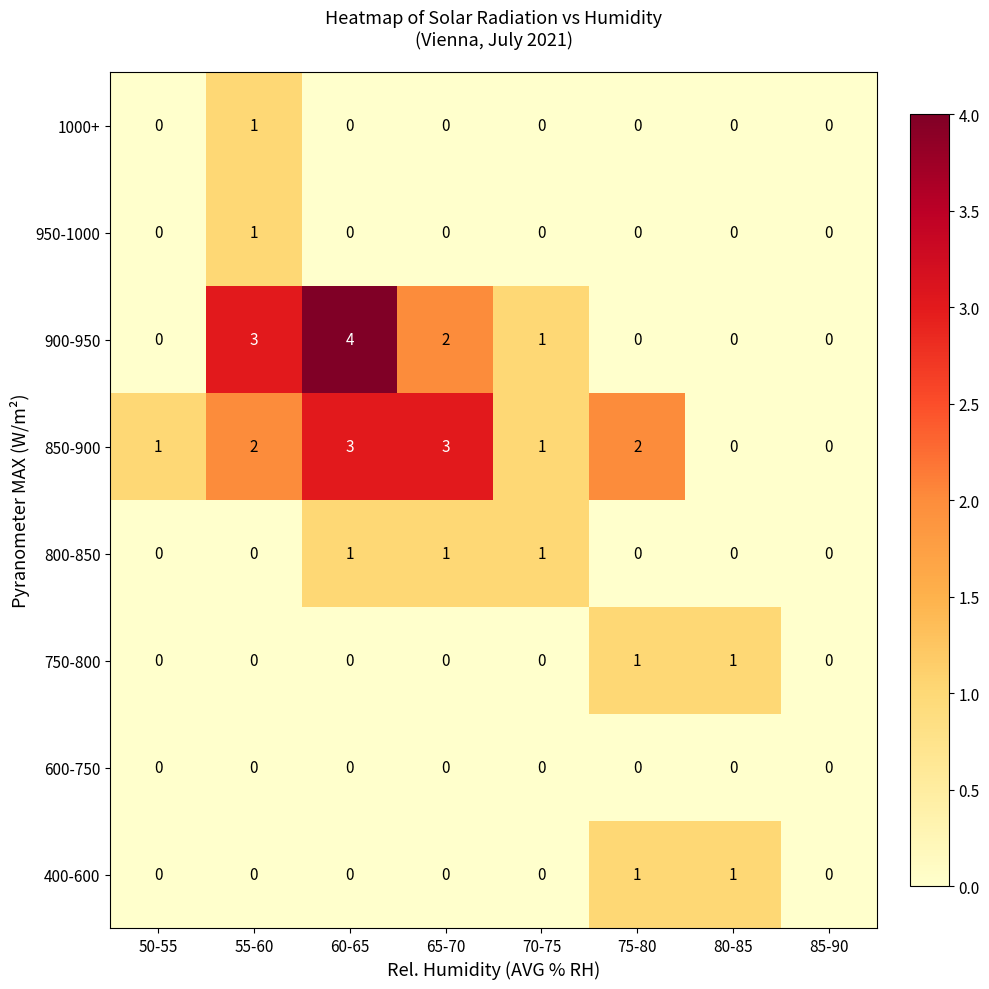

Which series has the largest range (max minus min)?

900-950